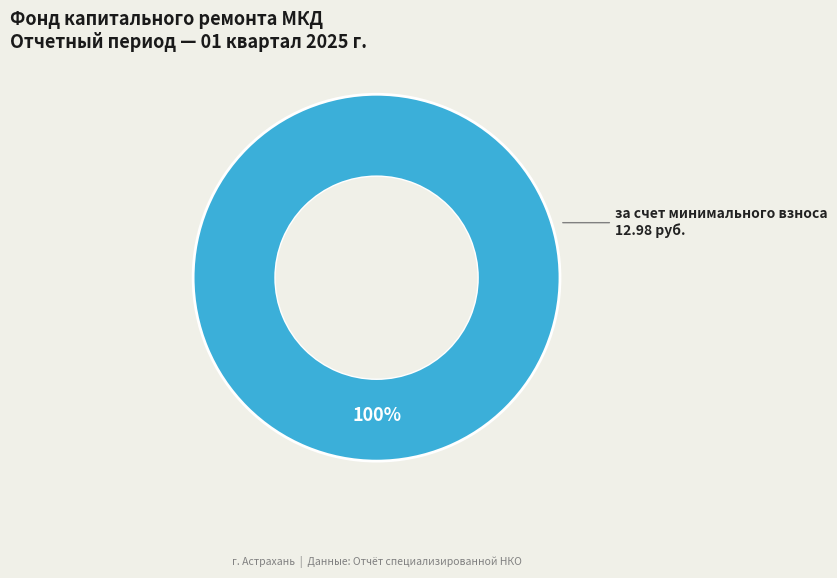

Does any single category account for the majority?

Yes